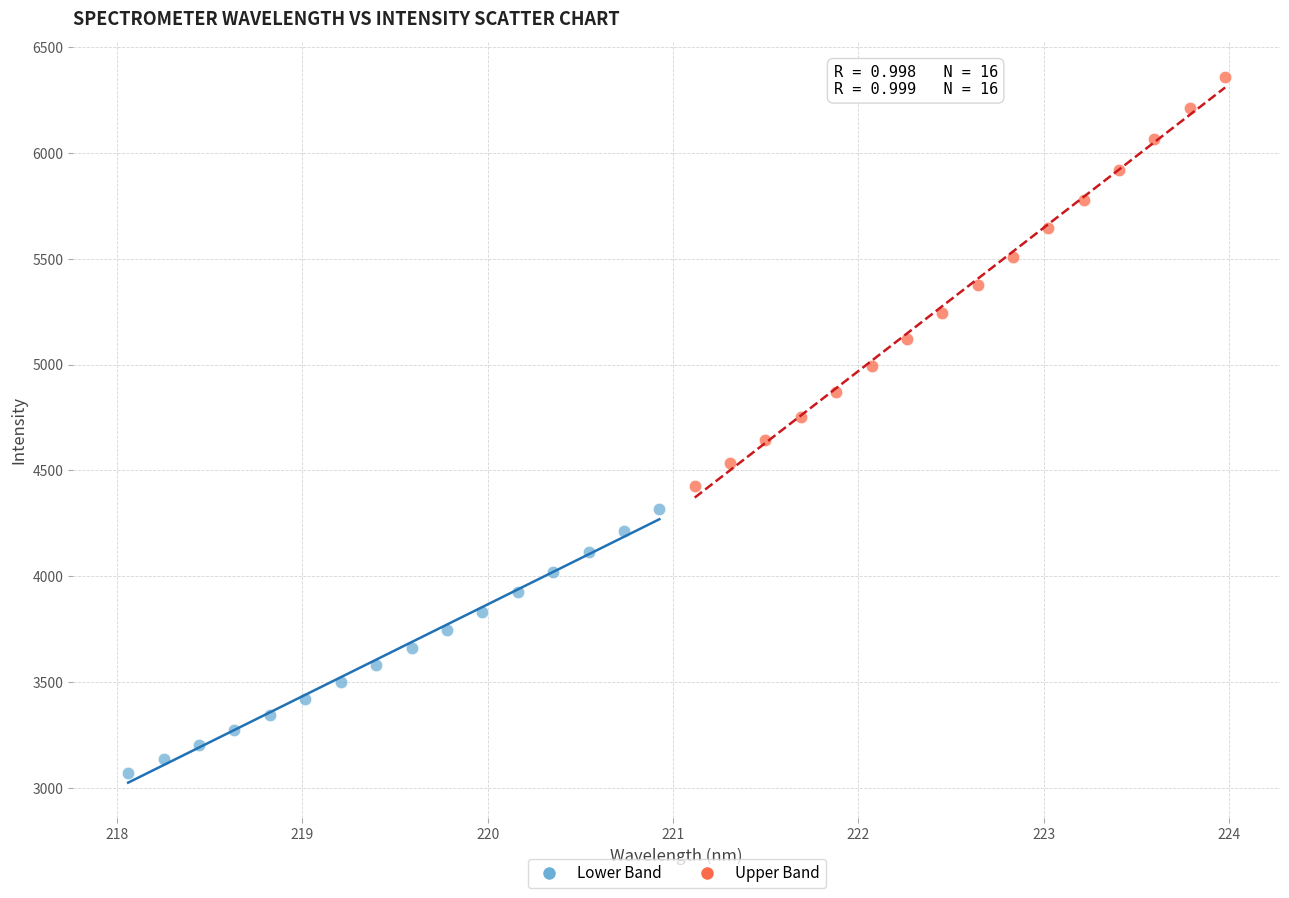

Which series reaches the minimum Y coordinate?

Lower Band